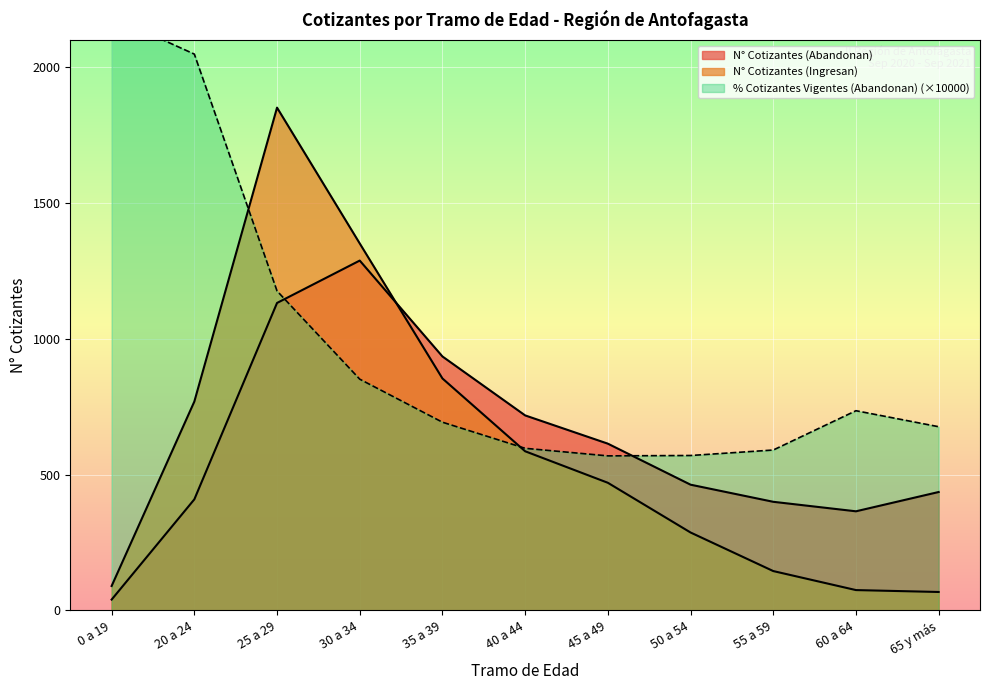

Which series ends up on top after the final intersection of % Cotizantes Vigentes (Abandonan) and N° Cotizantes (Abandonan)?

% Cotizantes Vigentes (Abandonan)